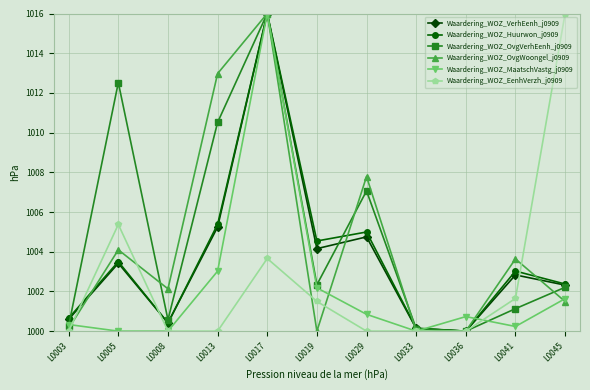

What is the difference between the Waardering_WOZ_OvgWoongel_j0909 values at L0008 and L0045?

0.6